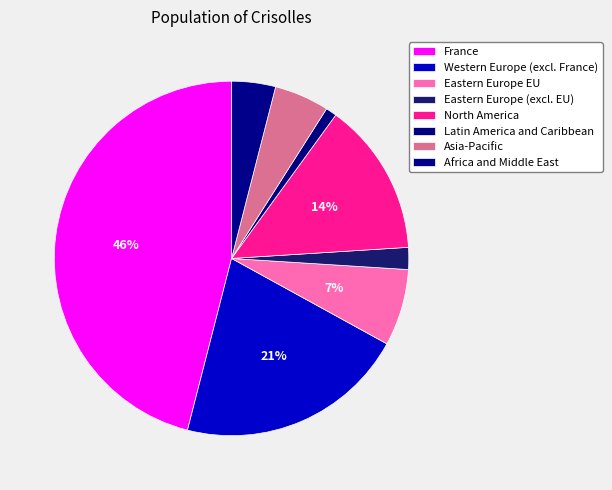

How many slices are in this pie chart?

8